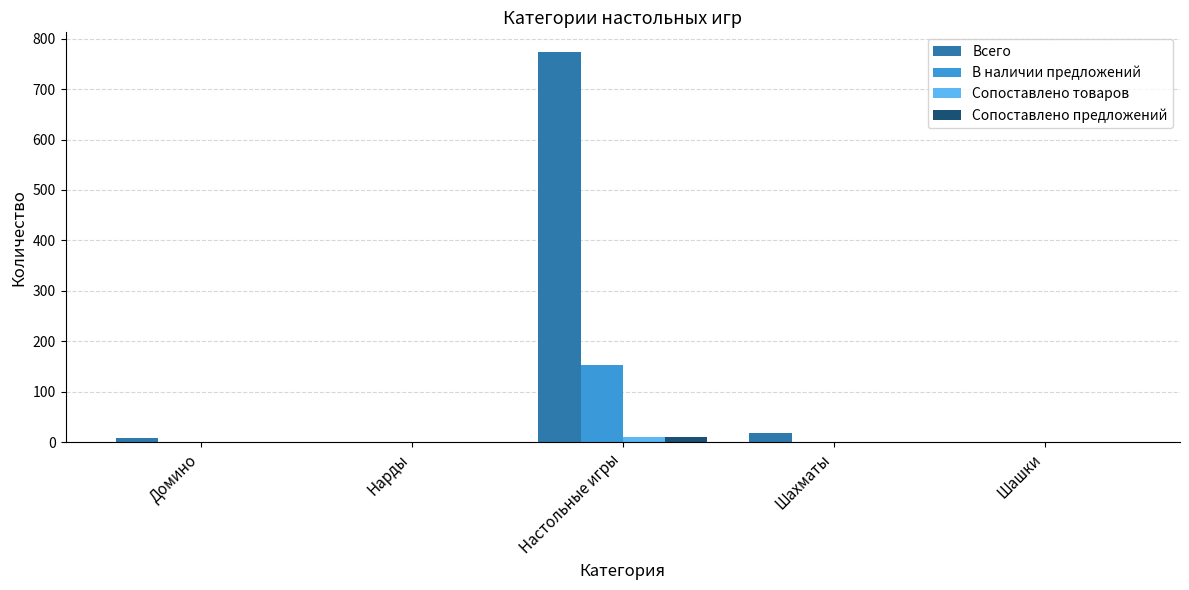

Which series has the largest total across all categories?

Всего